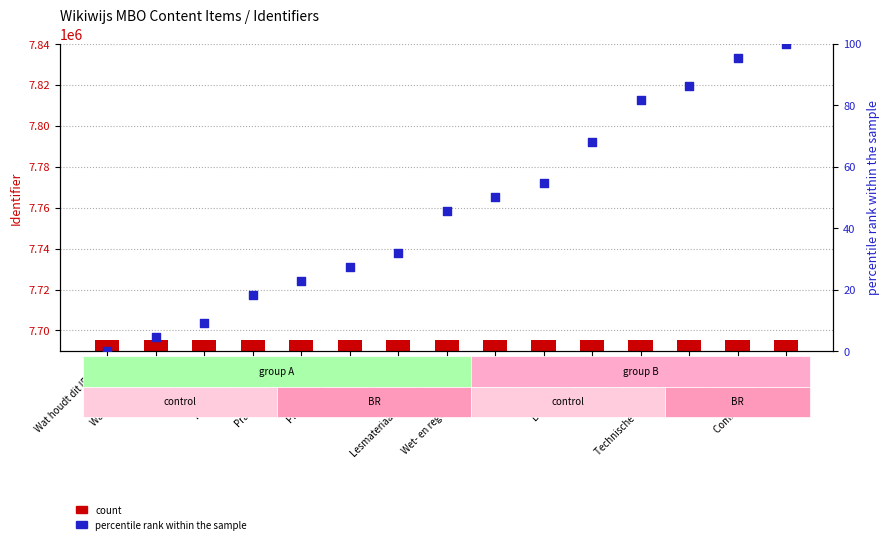

Which series contains the highest Y value?

Identifier (count)